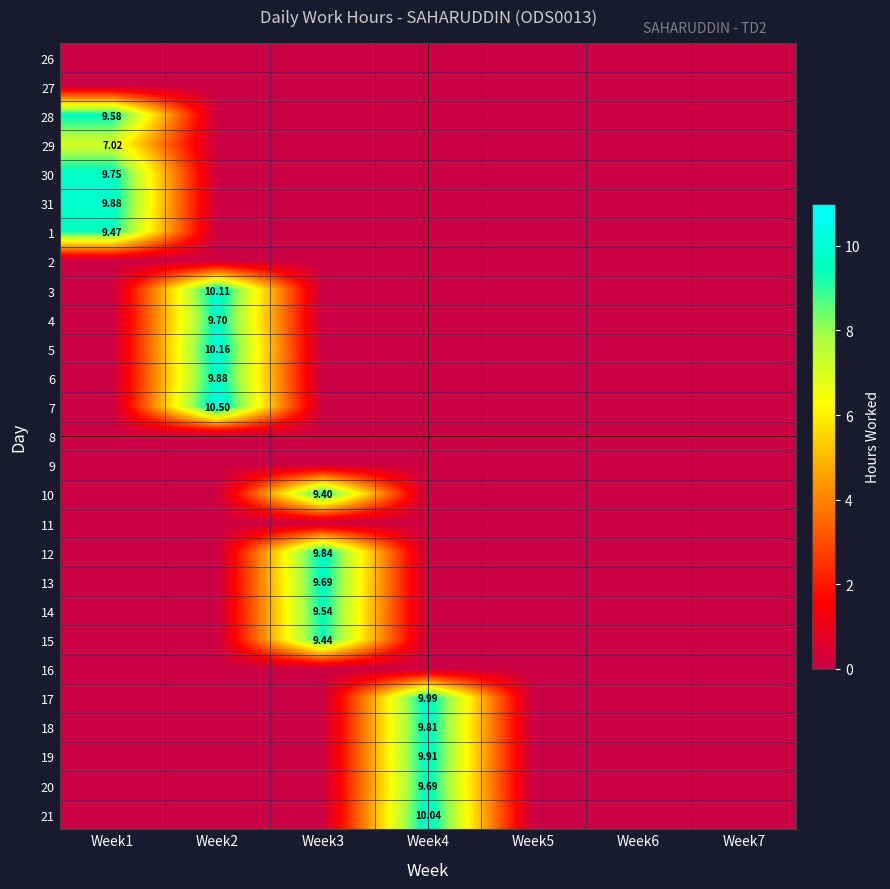

List the labels in order of 7 value, smallest first.

Week1, Week3, Week4, Week5, Week6, Week7, Week2